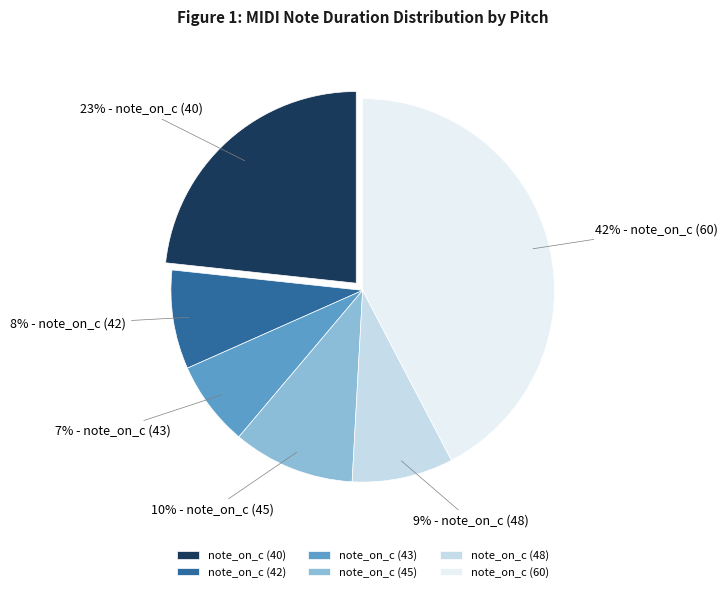

To the nearest percent, what is the difference between the largest and smallest slice percentages?

35%